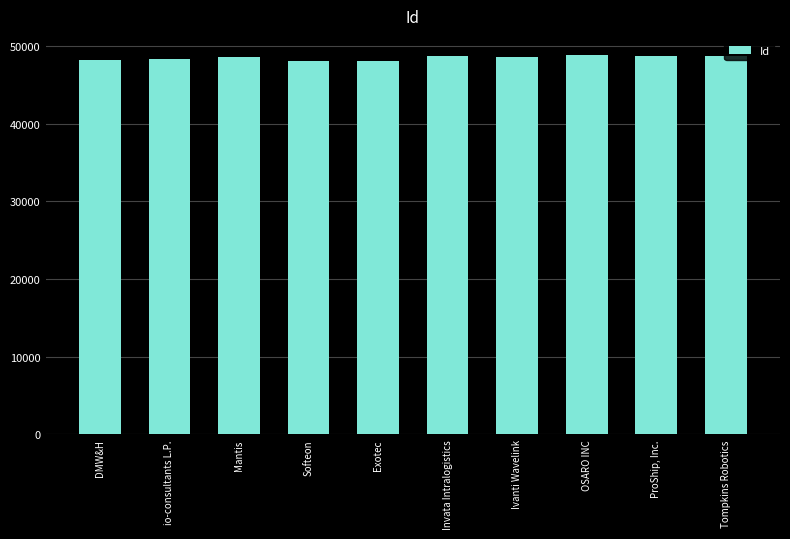

What is the value of the 5th bar from the left?

48090